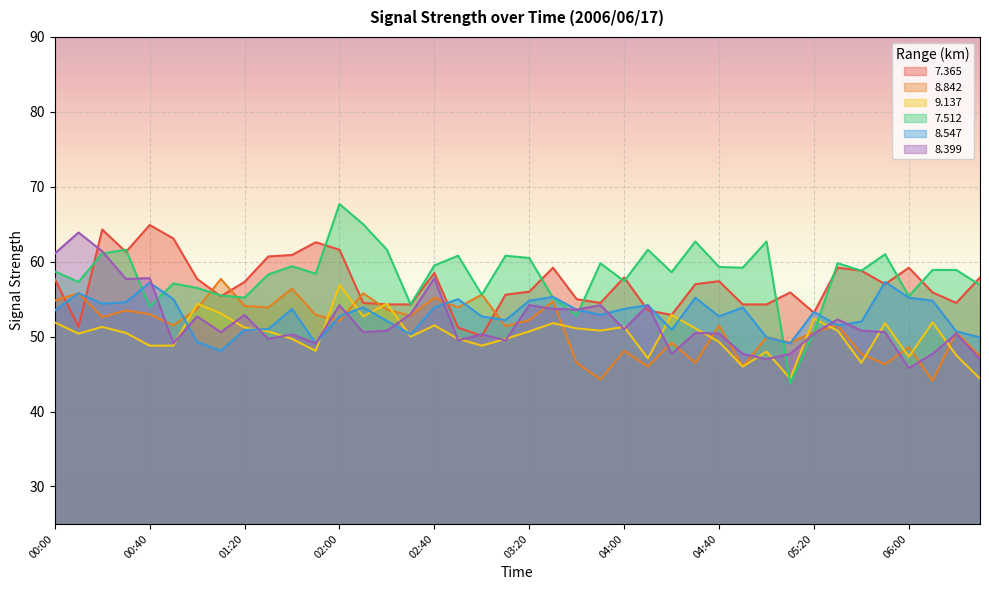

What is the minimum value shown in the chart?

43.8